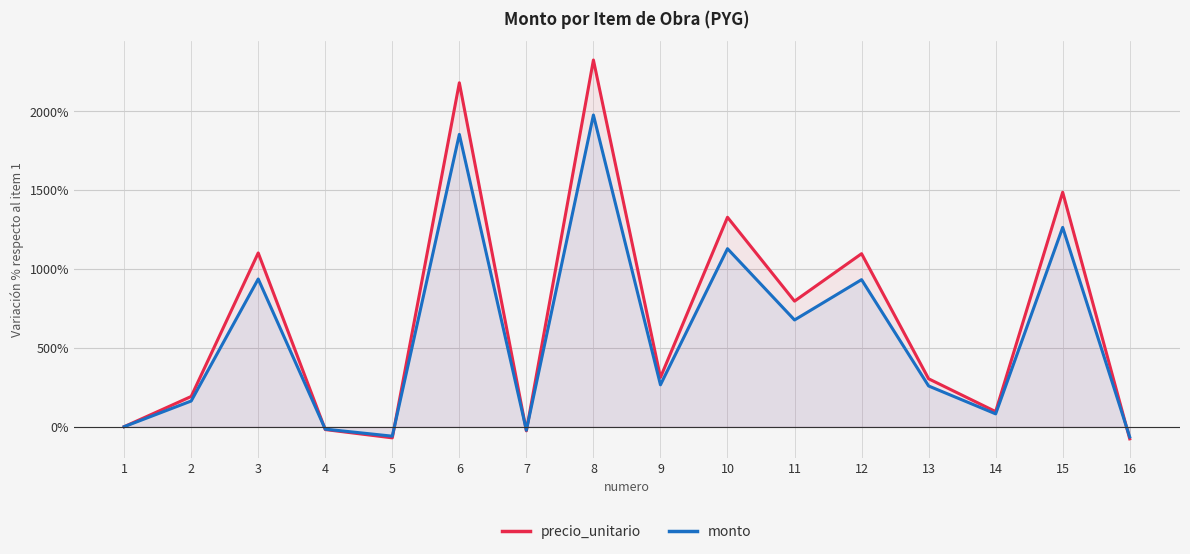

Rank the series at 10 from highest to lowest value.

precio_unitario, monto